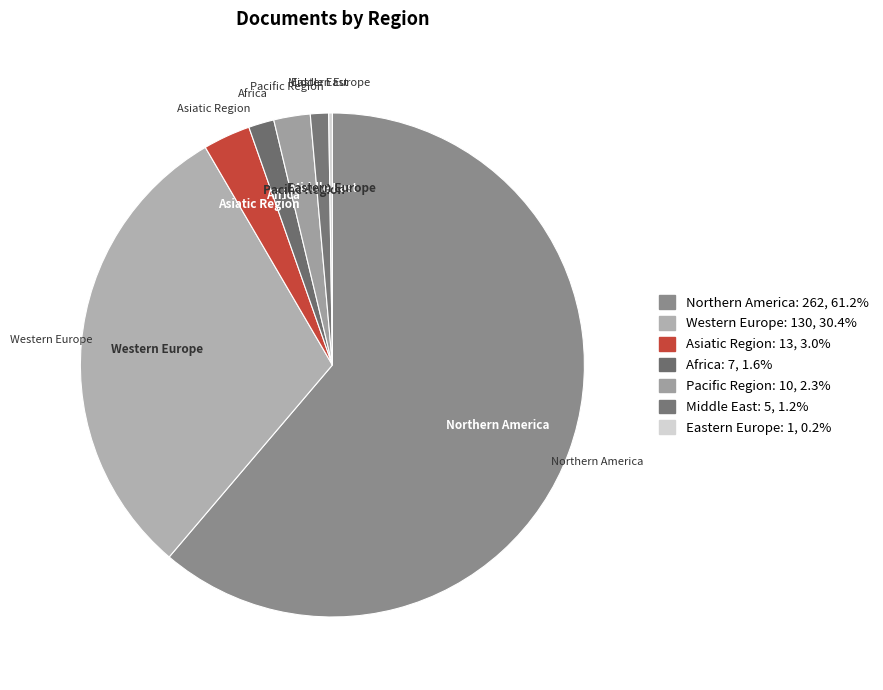

What is the smallest slice in the pie chart?

Eastern Europe